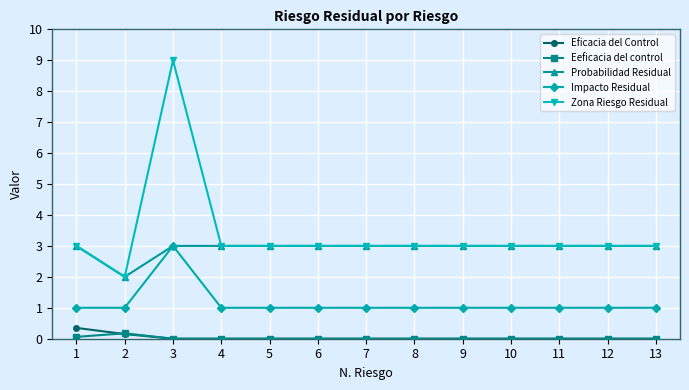

Count the Impacto Residual values in the range 1 to 2.

12